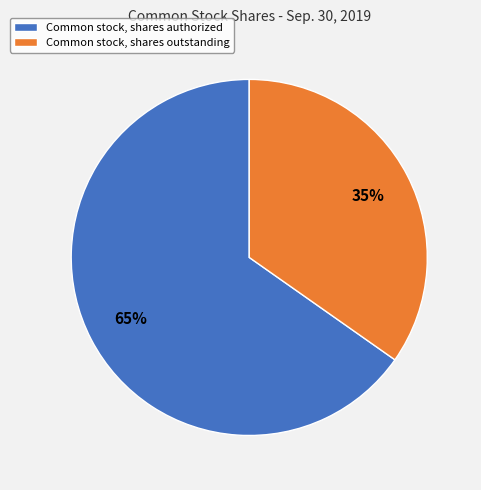

How many segments does this pie chart have?

2